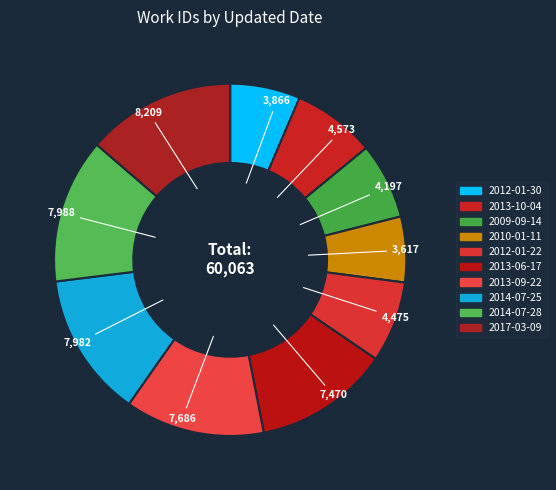

Count the number of slices in the pie.

10